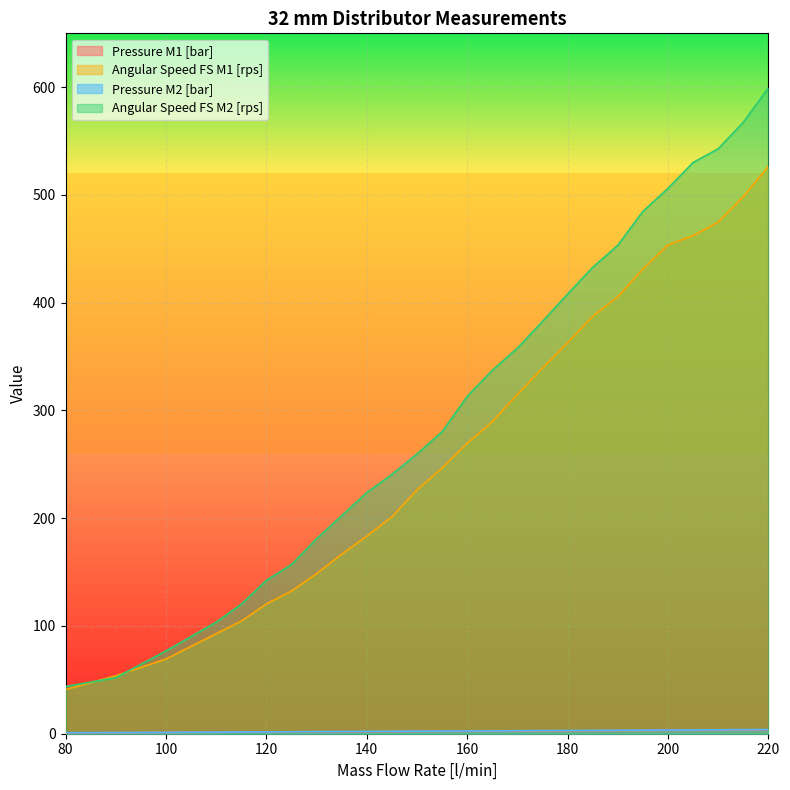

How many lines are shown in the chart?

4